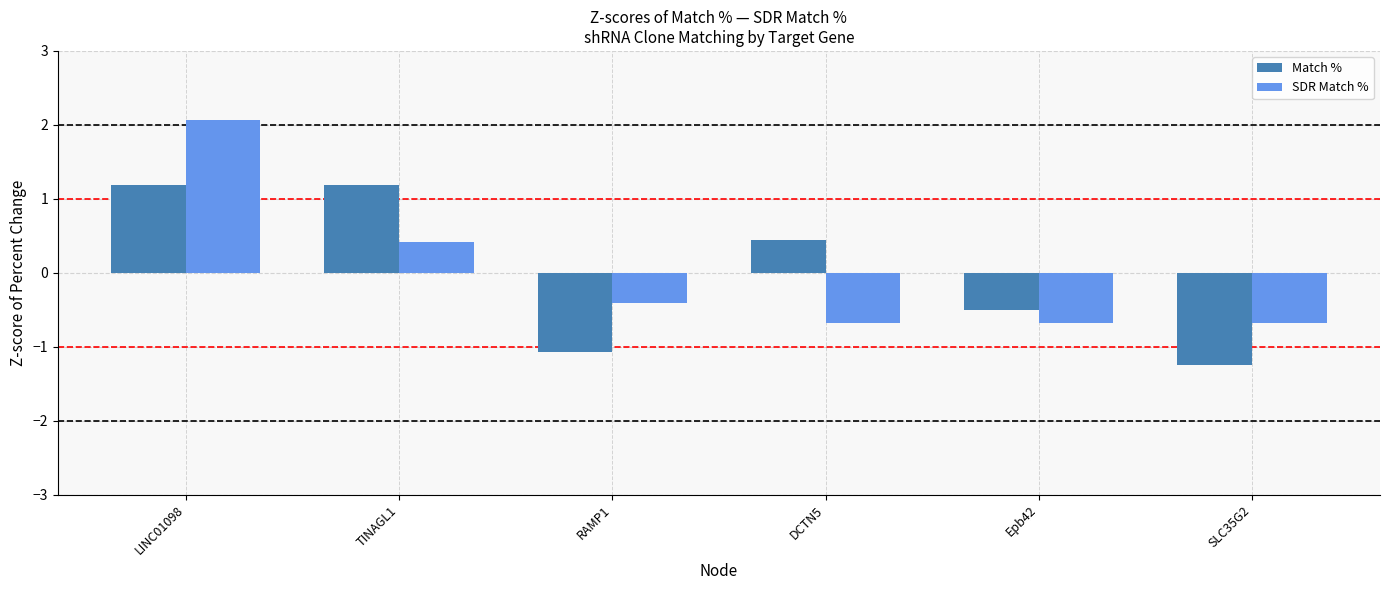

How many bars are there in each group?

2